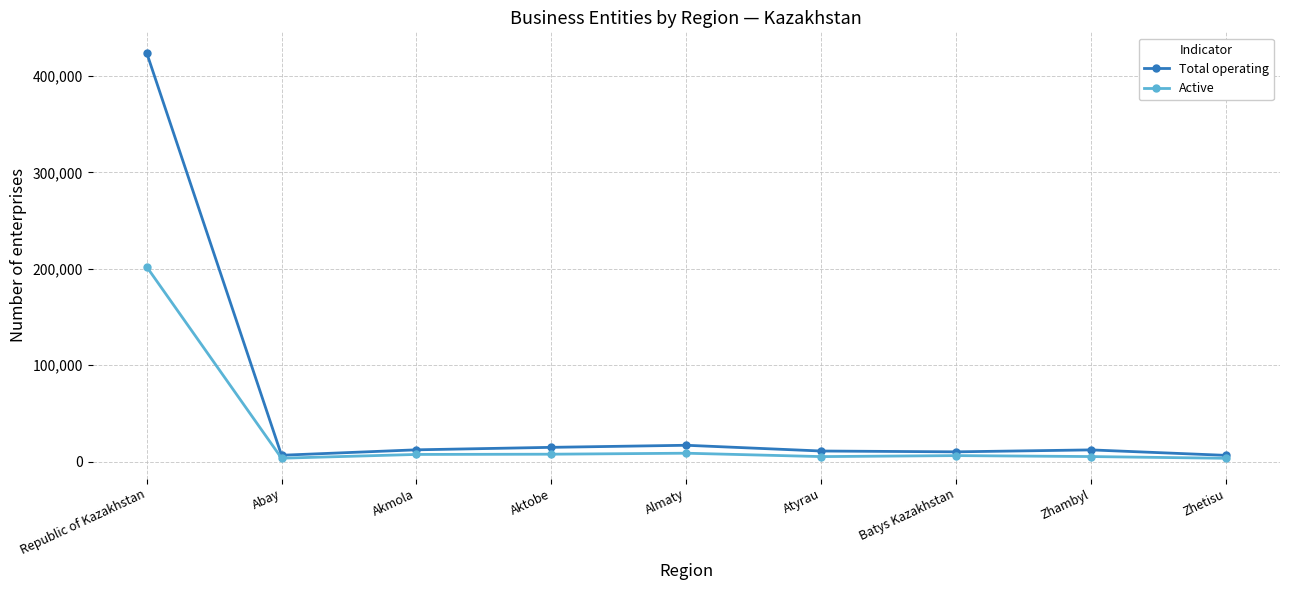

True or false: Total operating has a value of 14928 at Aktobe.

True